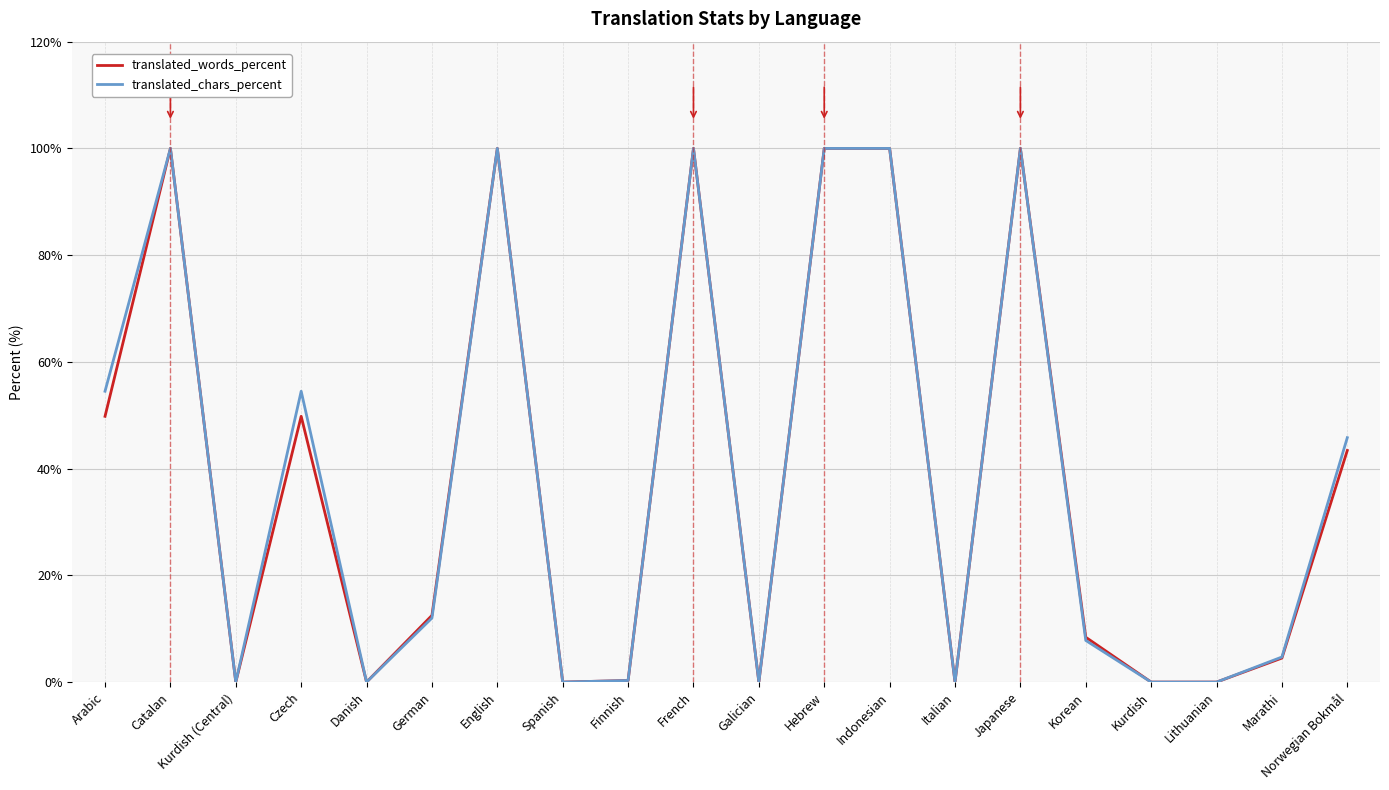

What is the highest value of the translated_chars_percent series?

100.0